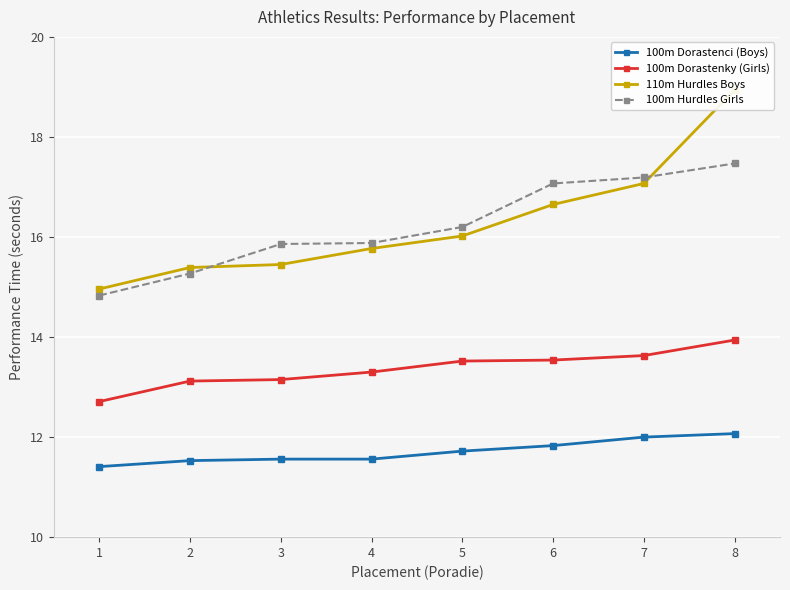

True or false: 100m Dorastenky (Girls) and 110m Hurdles Boys intersect in this chart.

False